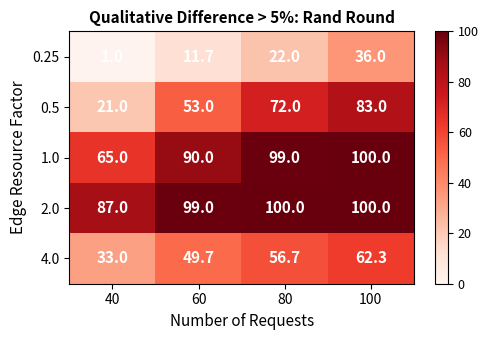

At which category is the sum across all series the highest?

100